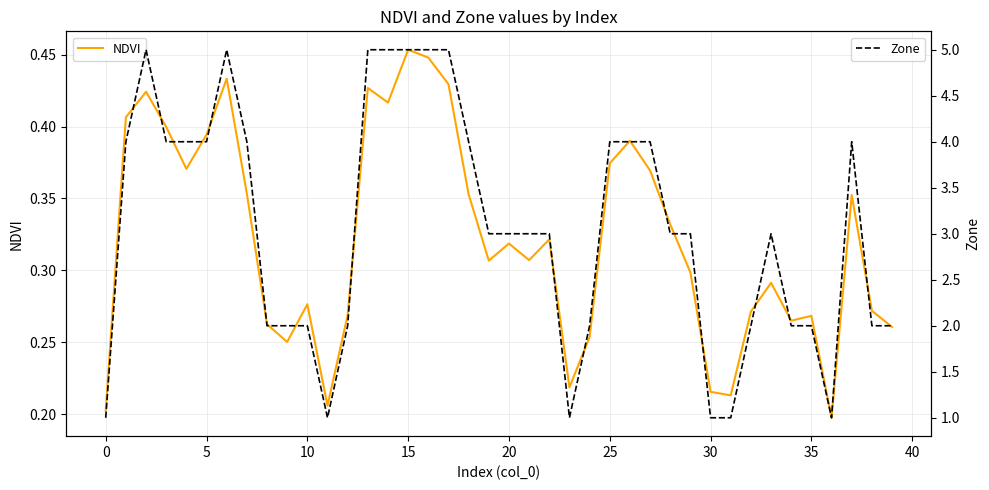

Rank the series at 20 from lowest to highest value.

NDVI, Zone